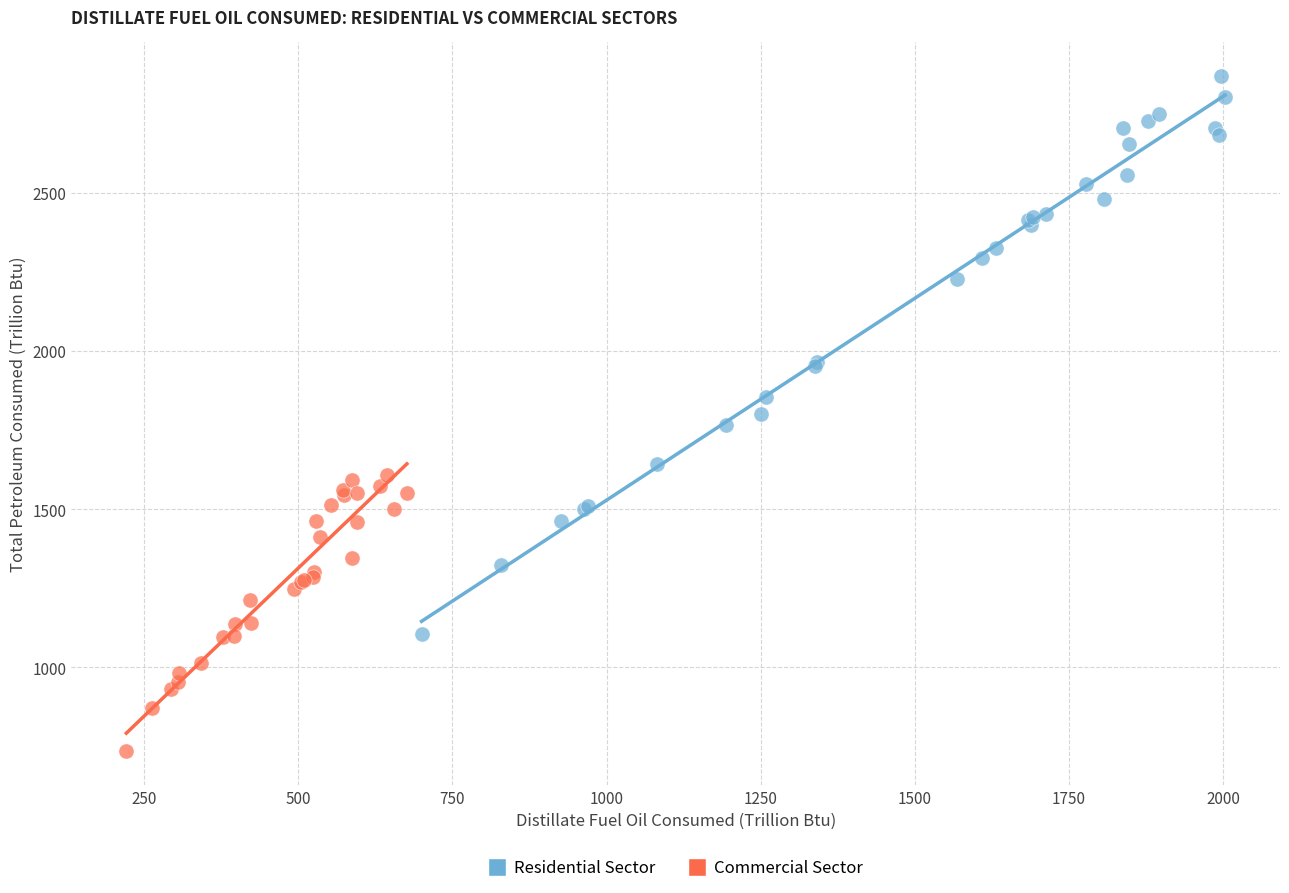

Which series contains the lowest Y value?

Commercial Sector